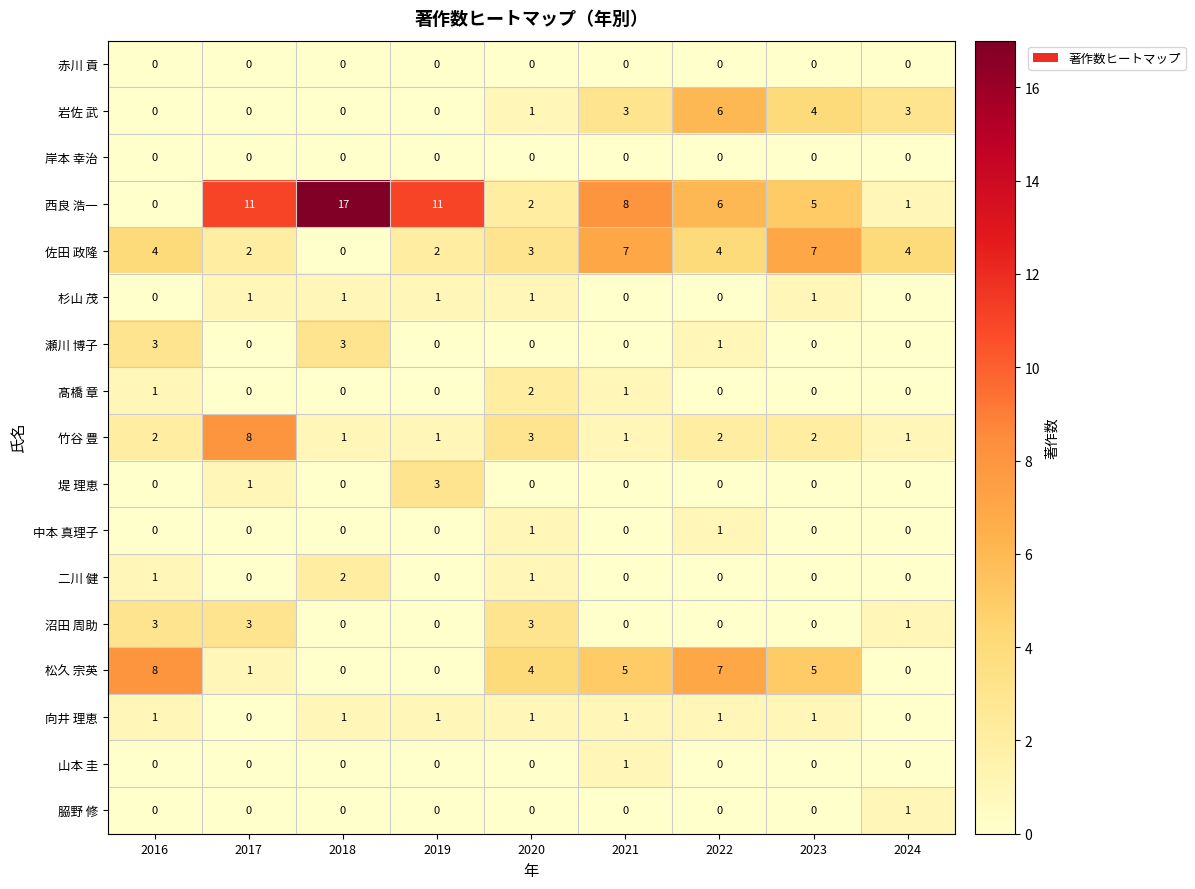

Read the 西良 浩一 value at 2023.

5